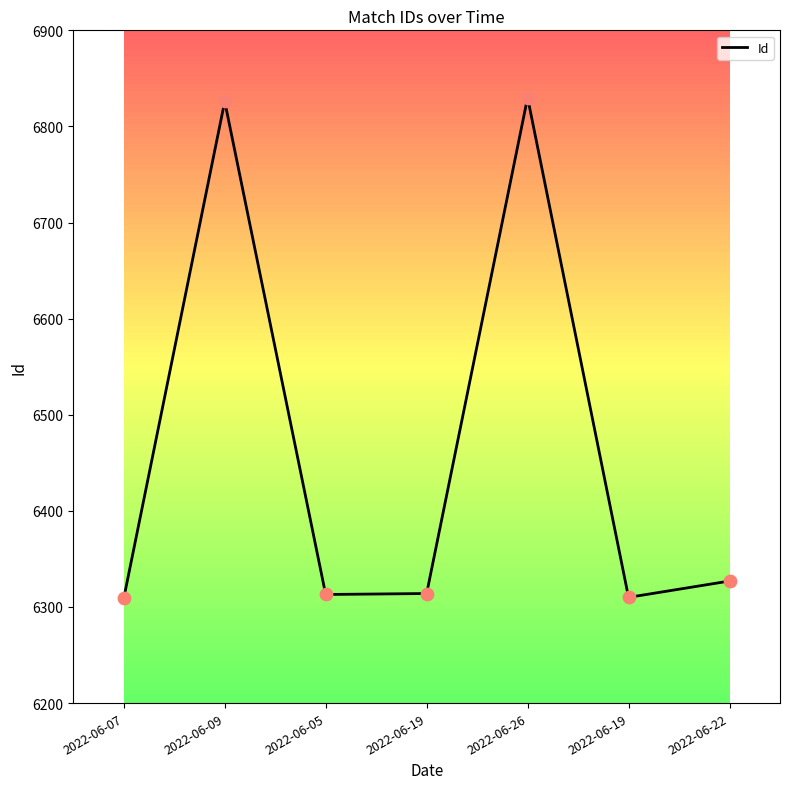

What is the change in value from 2022-06-07 to 2022-06-19?

+5